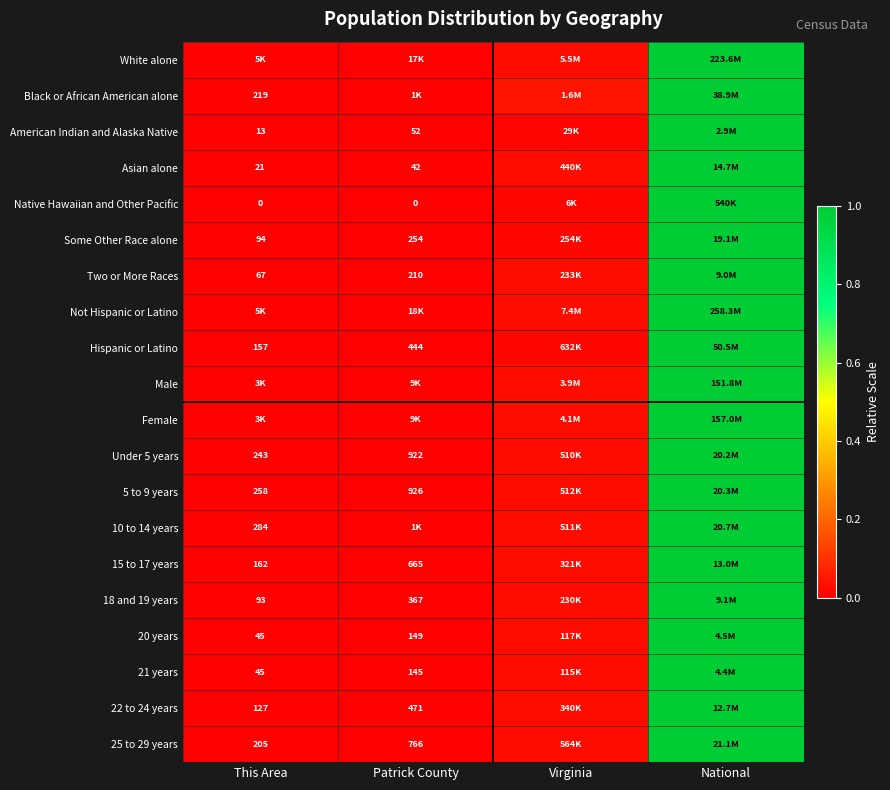

True or false: 21 years has a value of 0.0 at Virginia.

False